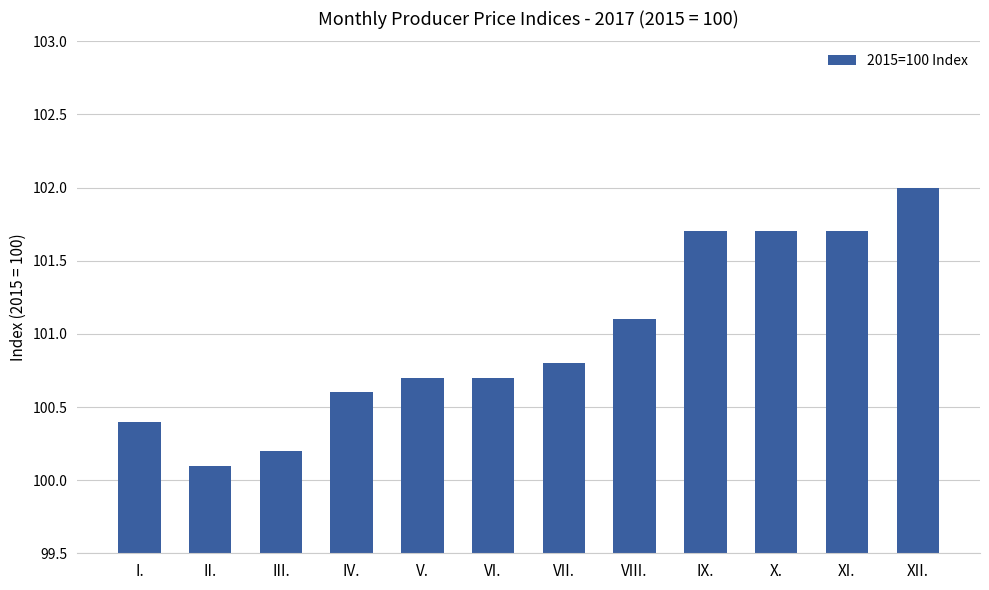

What is the difference between the second highest and minimum values?

1.6